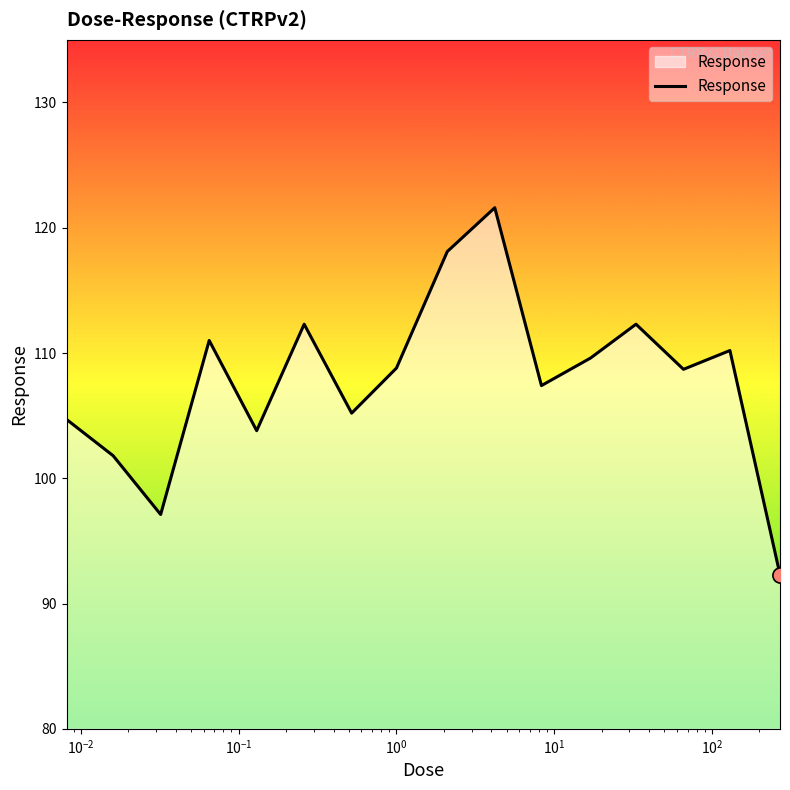

What is the greatest value displayed?

121.6